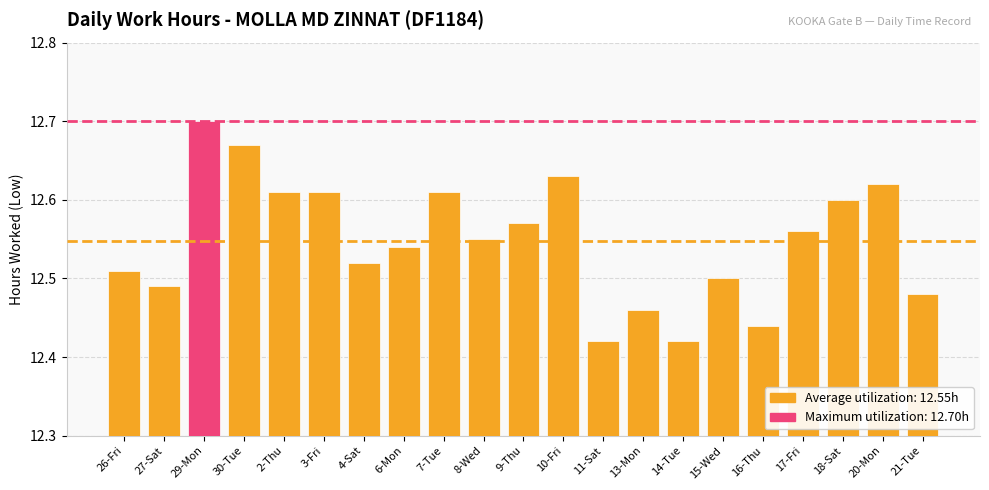

Are the bars grouped side by side (vs. stacked)?

No